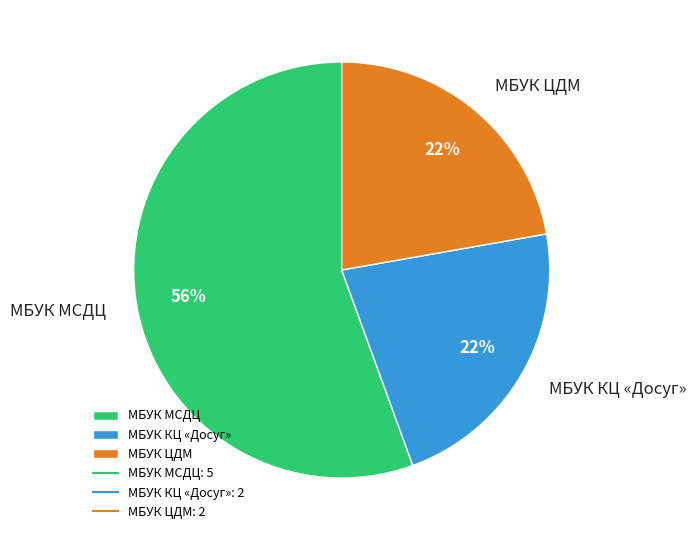

What is the majority slice?

МБУК МСДЦ